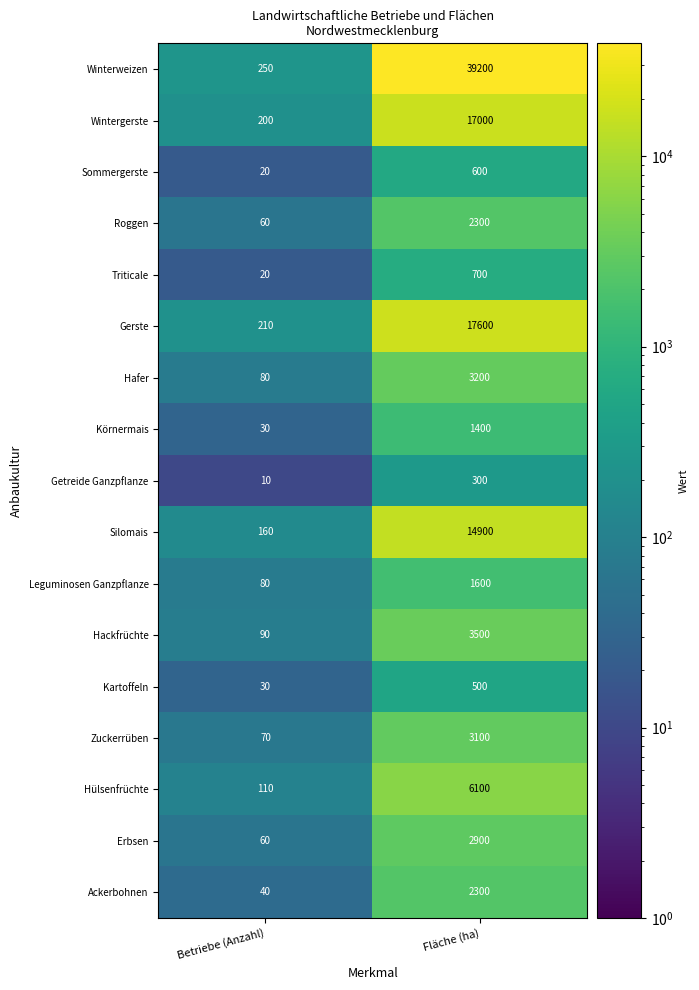

What is the average value of the Hülsenfrüchte series?

3105